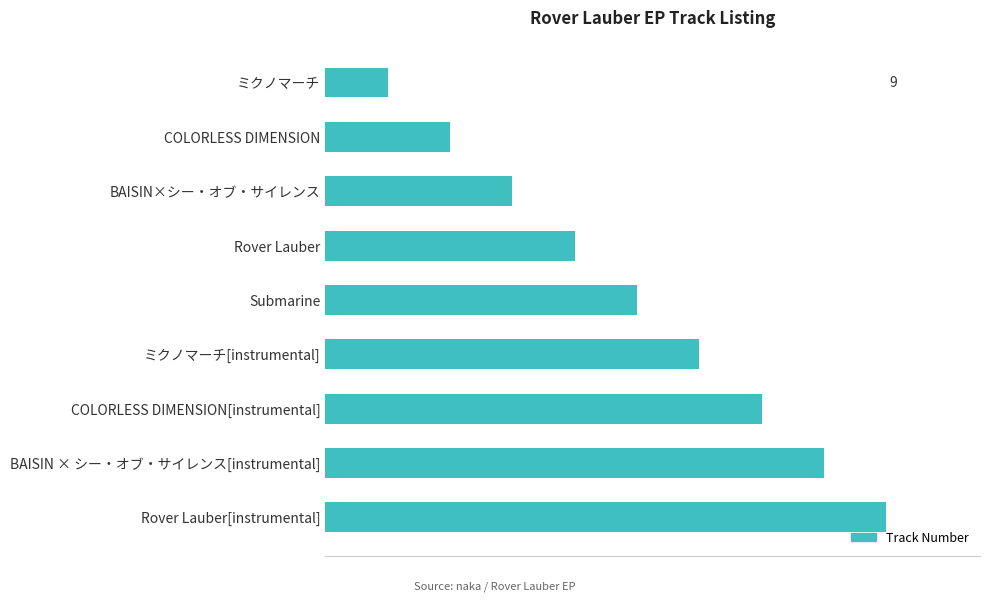

What is the greatest value displayed?

9